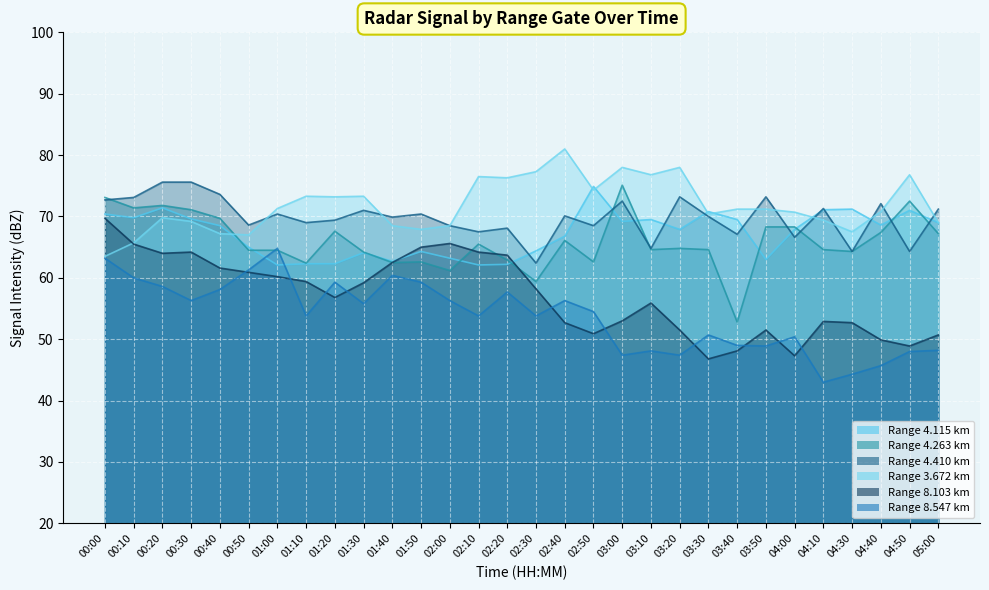

Which series has the largest range (max minus min)?

8.103